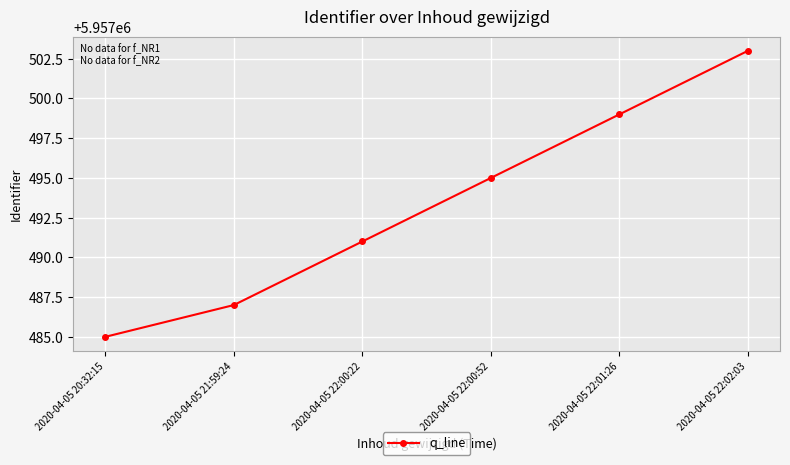

What is the change in value from 2020-04-05 21:59:24 to 2020-04-05 22:00:52?

+8